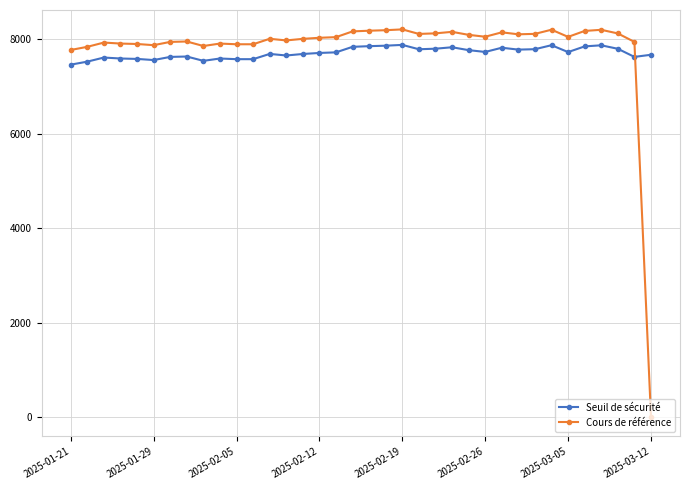

How many data points in Cours de référence are less than 8042?

18